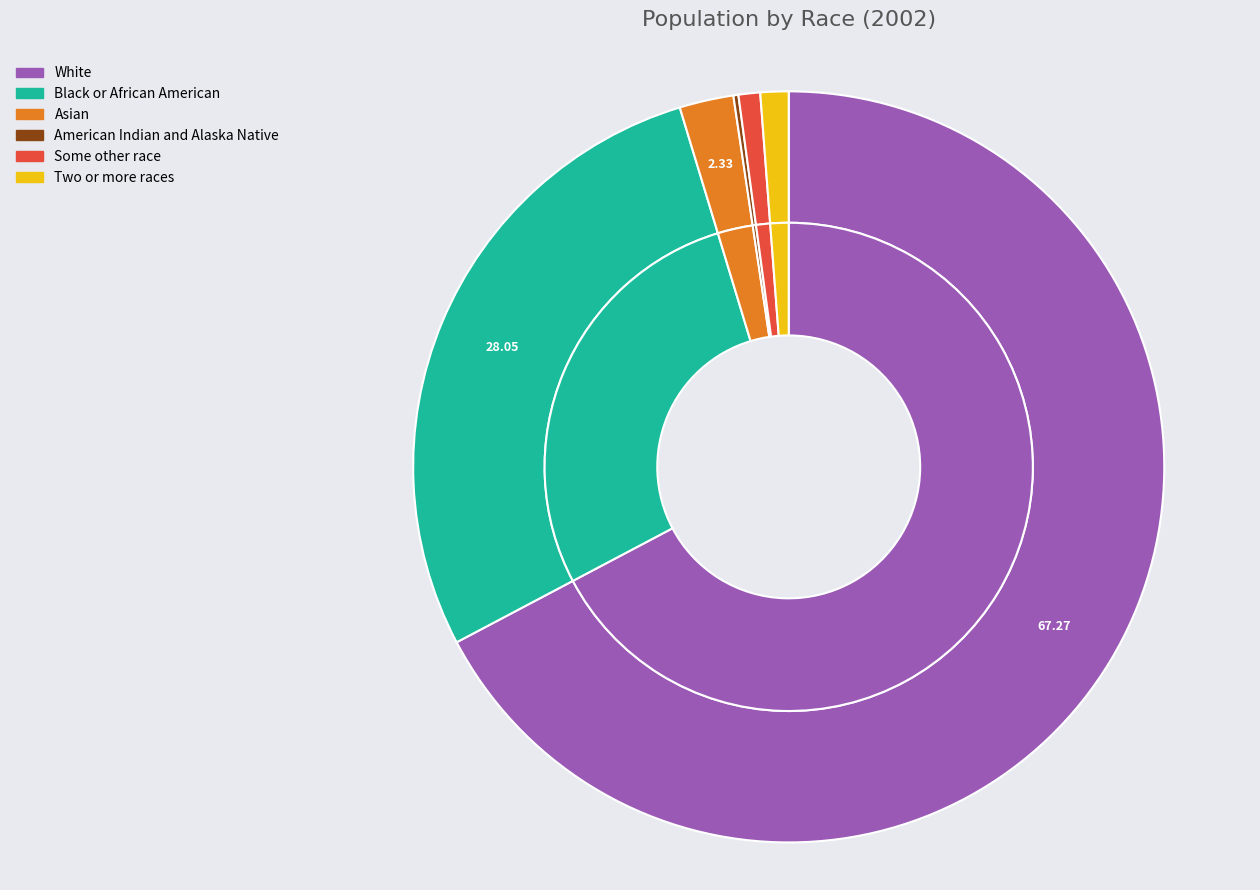

Which slice is the smallest?

American Indian and Alaska Native